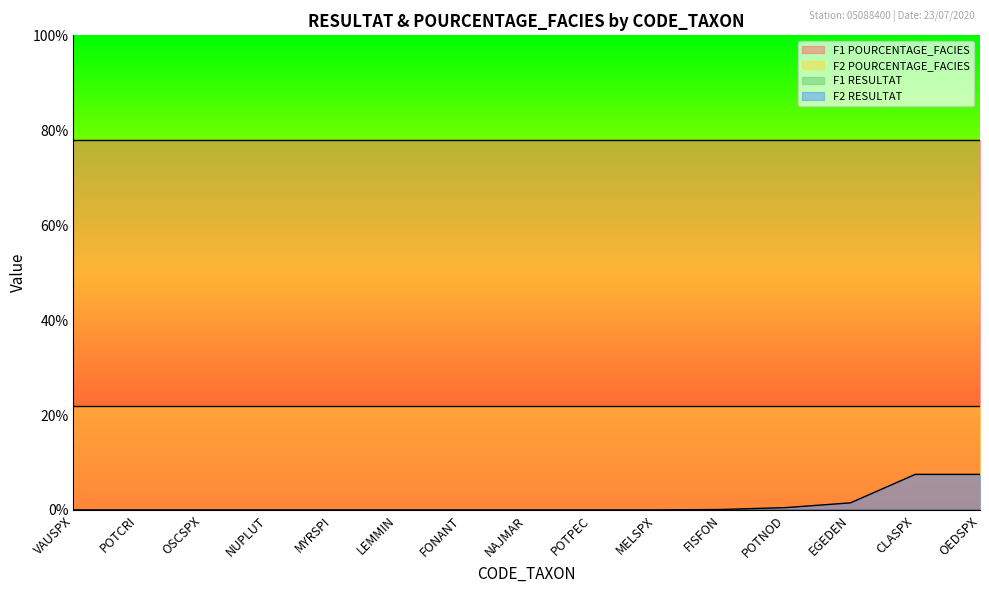

True or false: F1 RESULTAT and F1 POURCENTAGE_FACIES intersect in this chart.

False